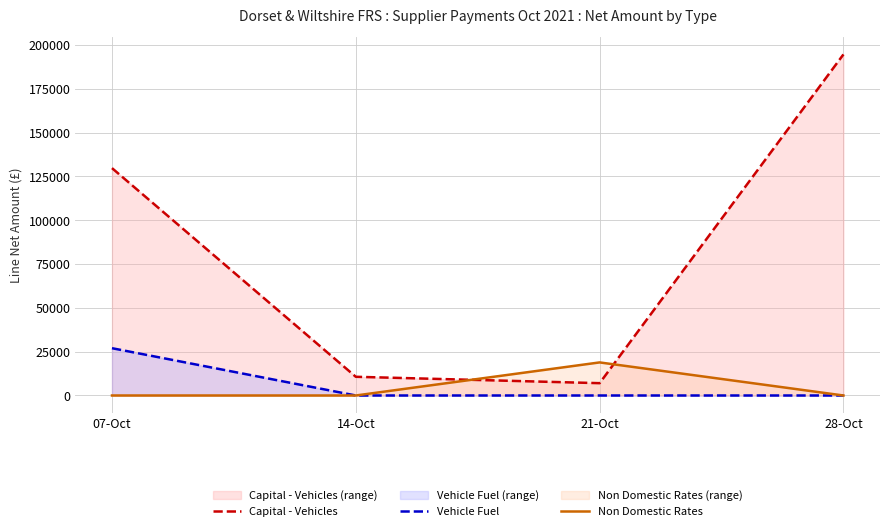

What position from the right is 07-Oct?

4